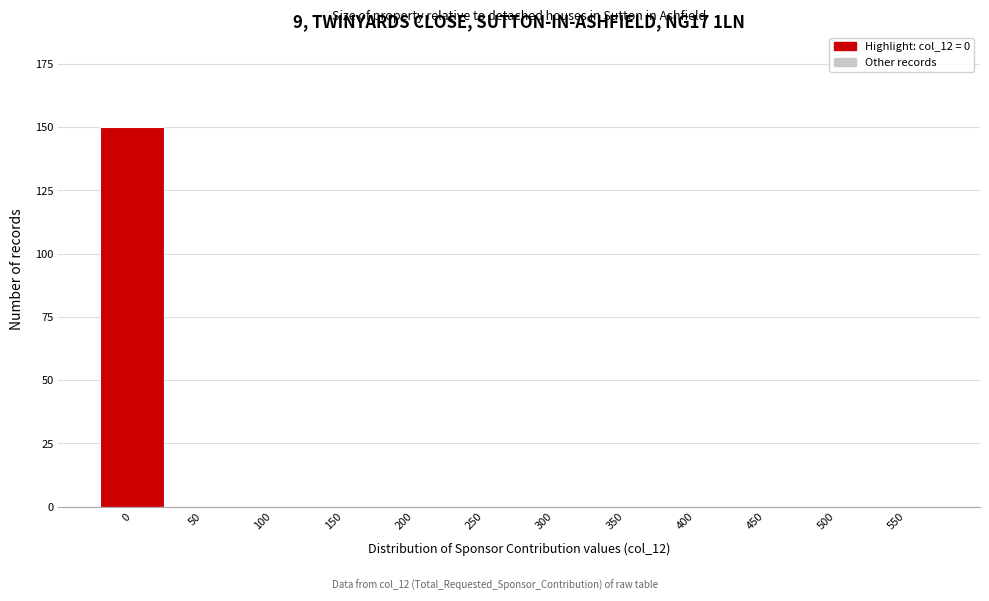

Reading left to right, what are all the values shown in this chart?

0=150	50=0	100=0	150=0	200=0	250=0	300=0	350=0	400=0	450=0	500=0	550=0